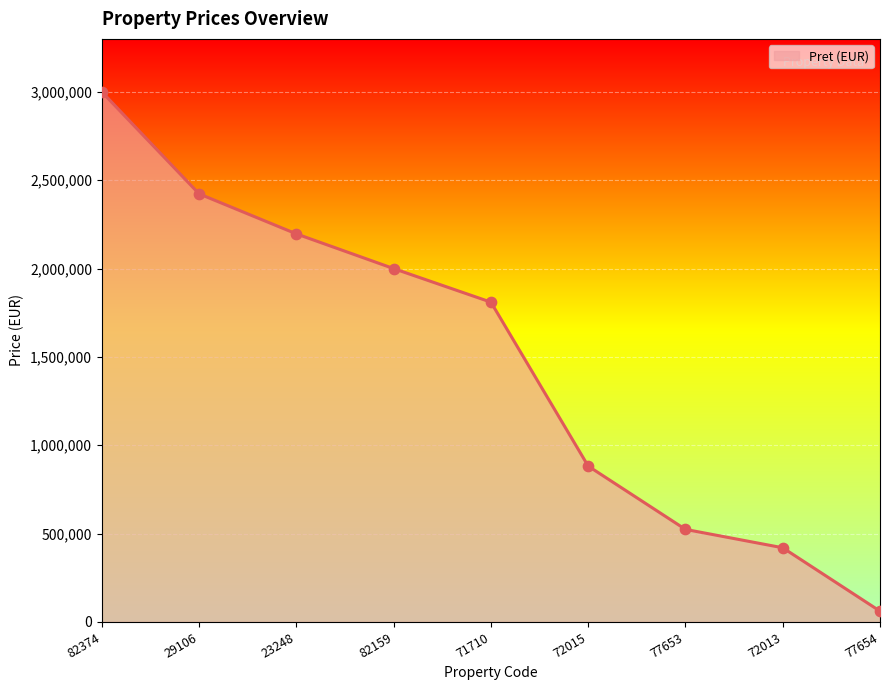

Between 72015 and 71710, which is larger?

71710